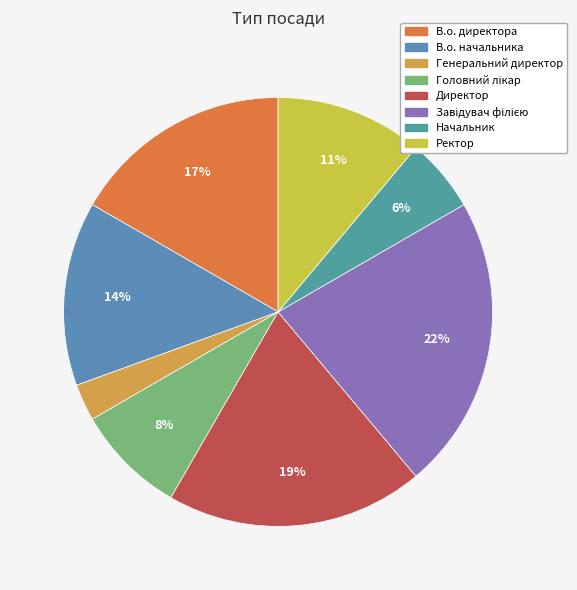

Is there a majority slice in this chart?

No